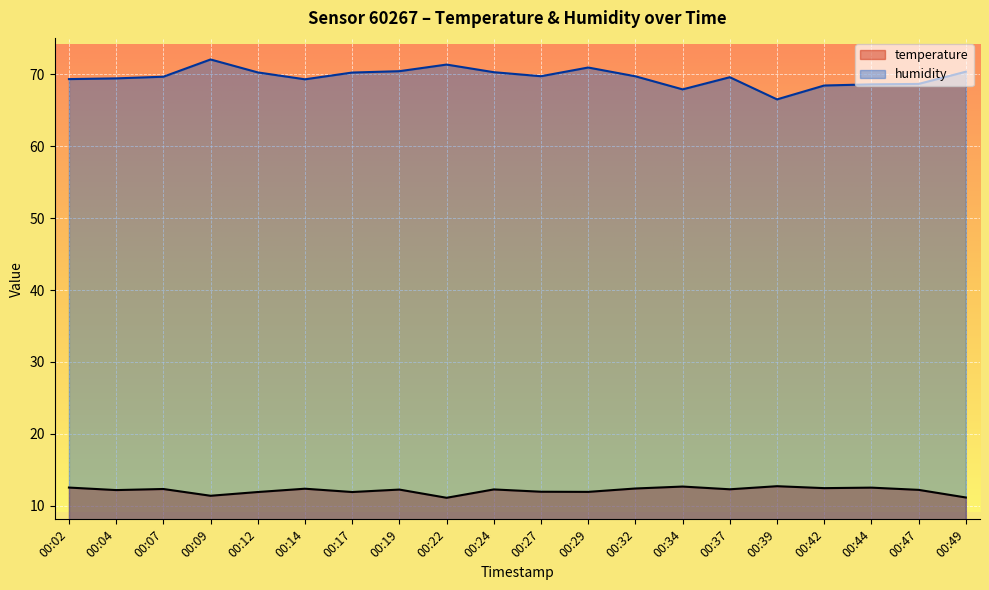

What is the difference between the highest and lowest values at 00:44?

56.1